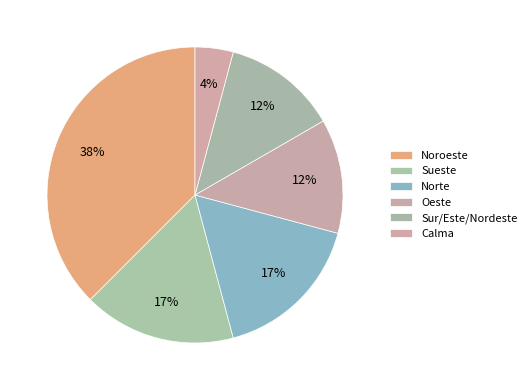

Combined, what portion of the pie is Norte and Sueste?

33.3%